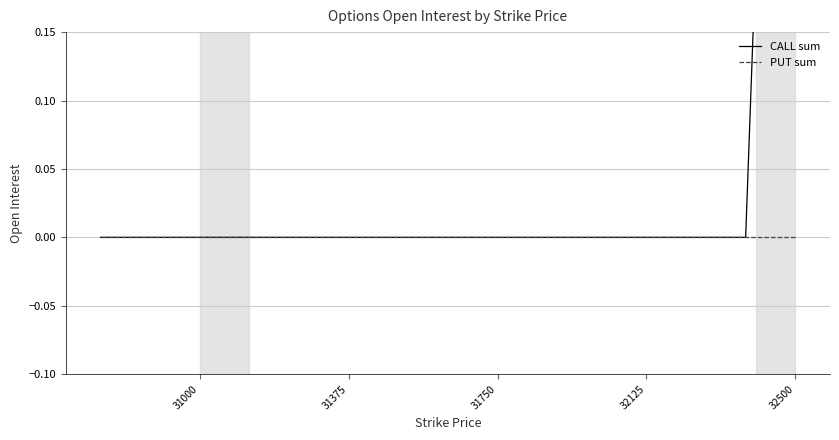

True or false: PUT sum and CALL sum intersect in this chart.

False